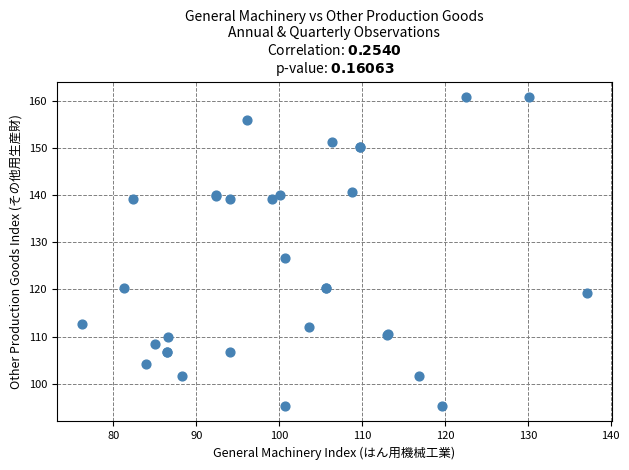

What Y value in the scatter plot is closest to 128?

126.7